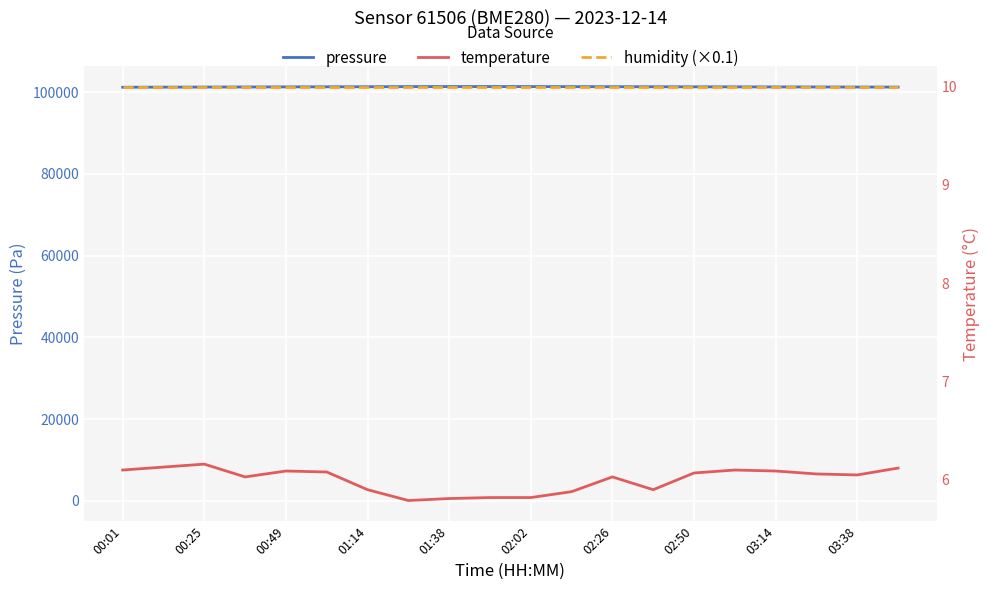

List the series in order of their peak value, highest first.

pressure, humidity, humidity (×0.1), temperature